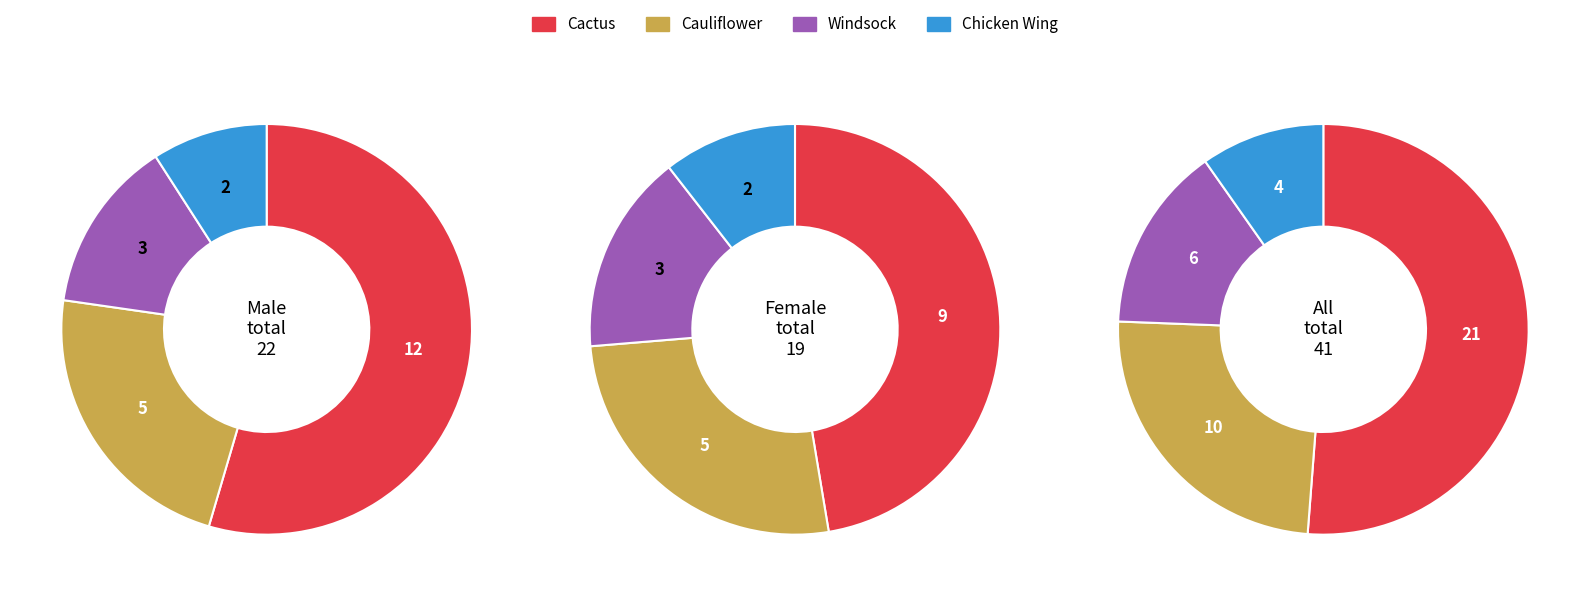

Between Chicken Wing and Cactus, which is larger?

Cactus